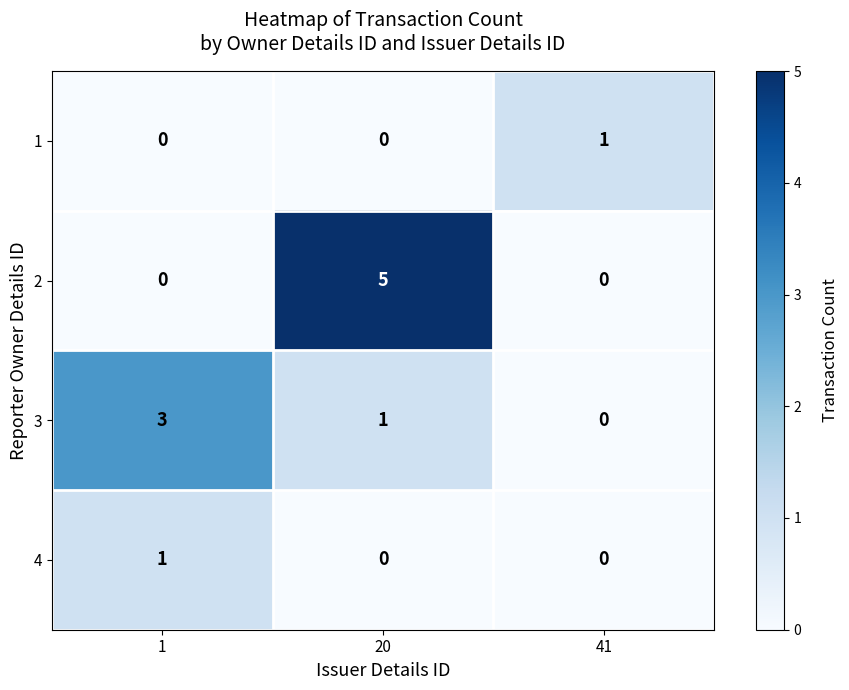

The value of 4 at 20 is -1. True or false?

False